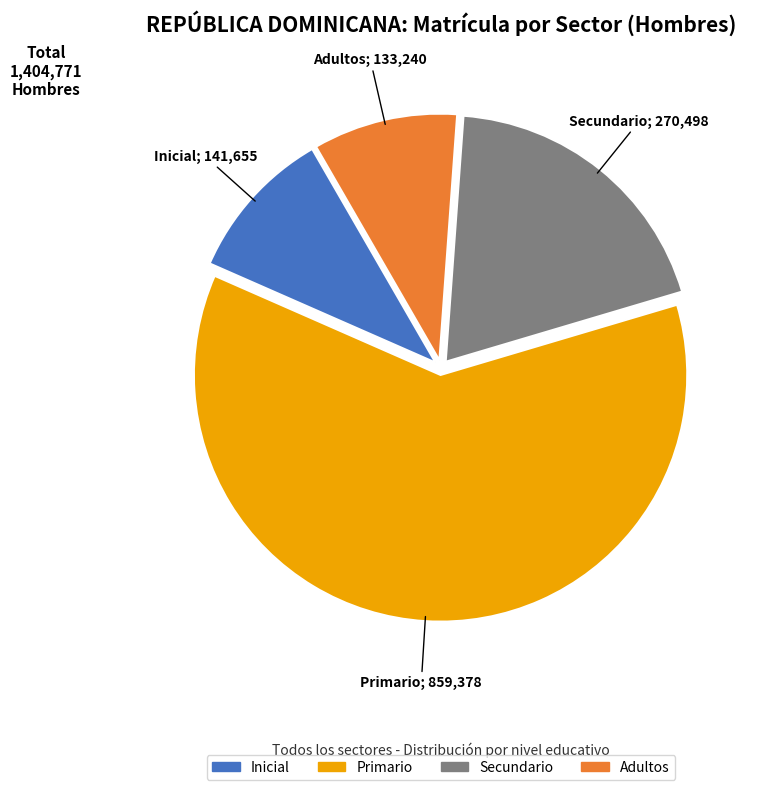

The Inicial slice represents 23% of the pie. True or false?

False